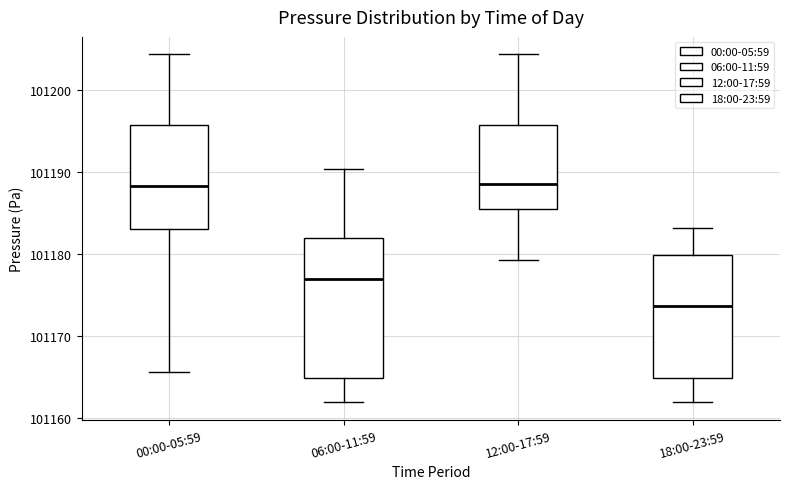

Where is the lower edge of the box for 12:00-17:59 on the y-axis? The values are not printed on the chart, so give them approximately, as read against the axis.

101185